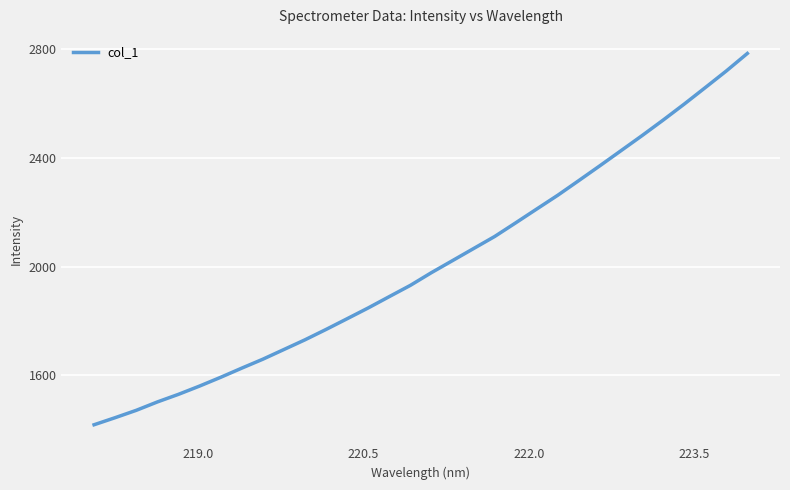

What is the smallest value displayed?

1417.7